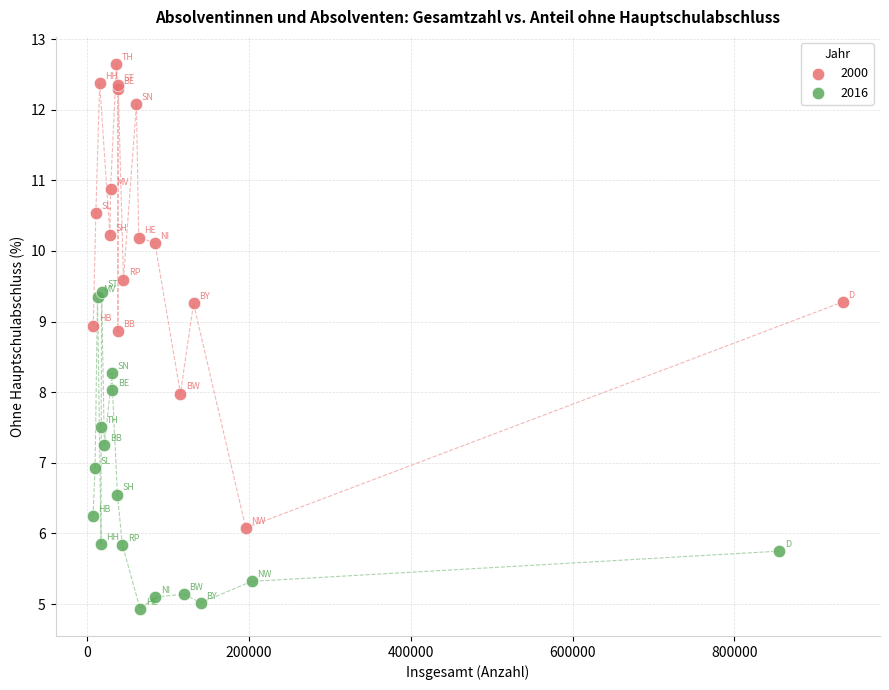

Which series contains the lowest Y value?

2016